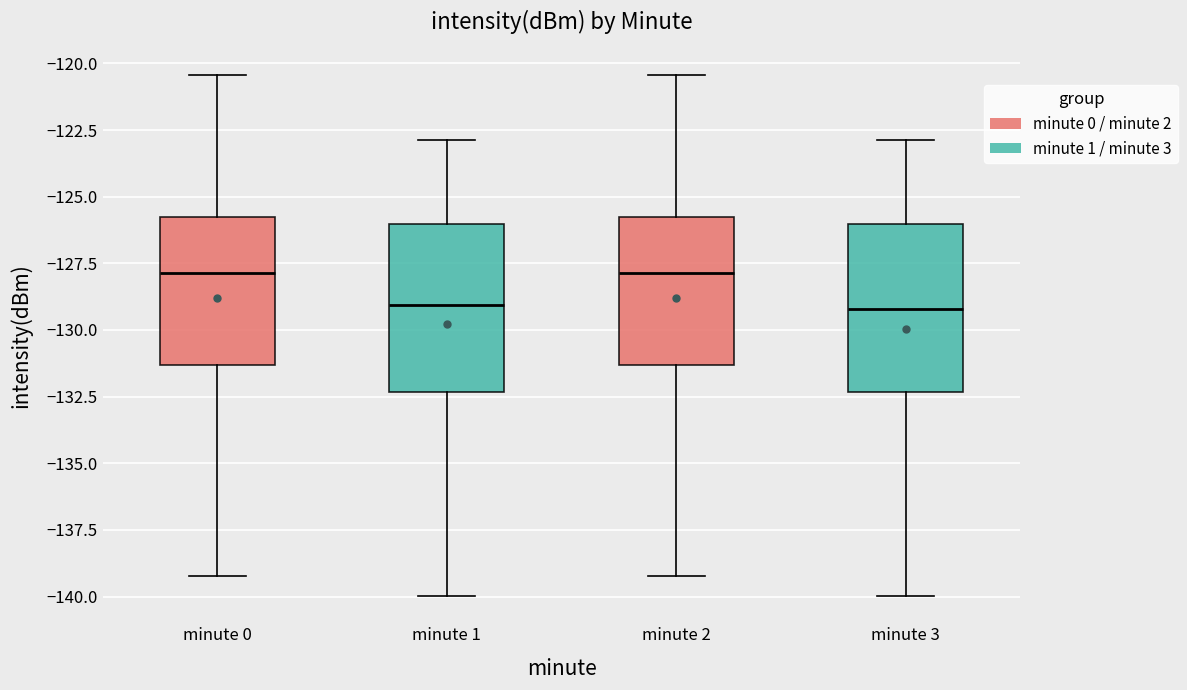

Reading left to right, read every box against the y-axis: the position of its median line, the range the box covers, and the ends of its whiskers. The values are not printed on the chart, so give them approximately, as read against the axis.

minute 0: median -128.0, box -131.5 to -126.0, whiskers -139.0 to -120.5
minute 1: median -129.0, box -132.5 to -126.0, whiskers -140.0 to -123.0
minute 2: median -128.0, box -131.5 to -126.0, whiskers -139.0 to -120.5
minute 3: median -129.0, box -132.5 to -126.0, whiskers -140.0 to -123.0